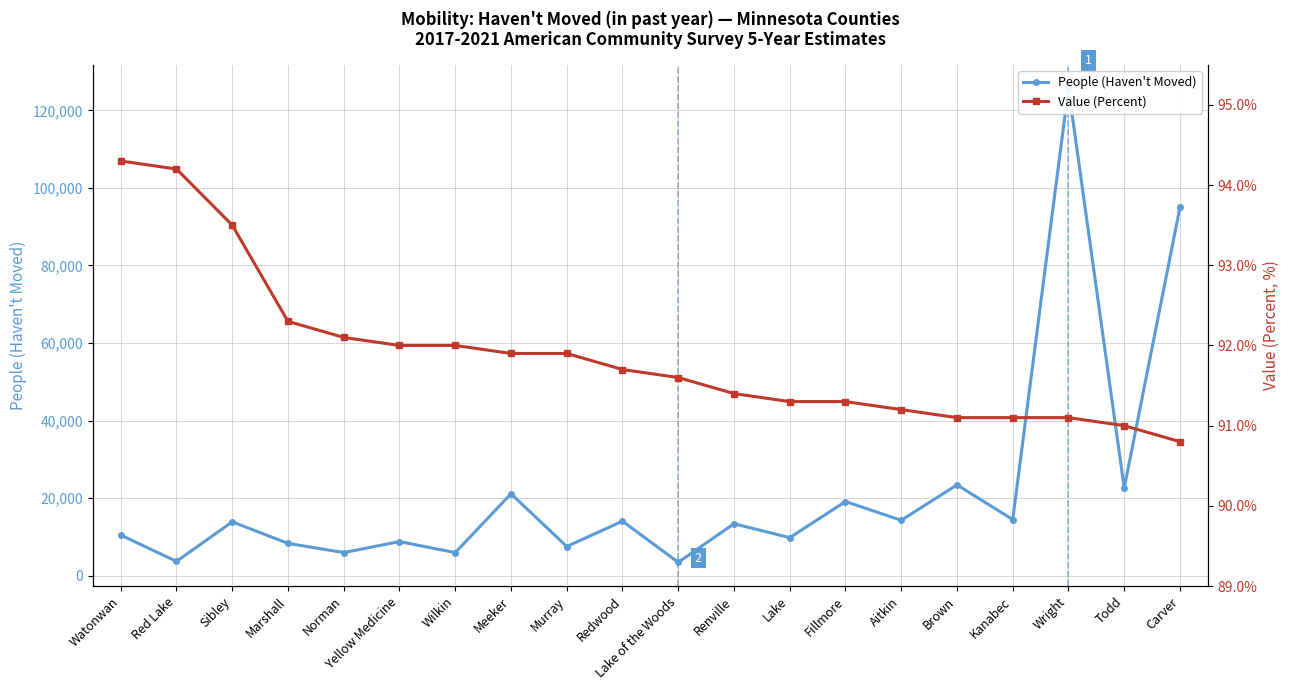

Which series has the largest total across all categories?

People (Haven't Moved)